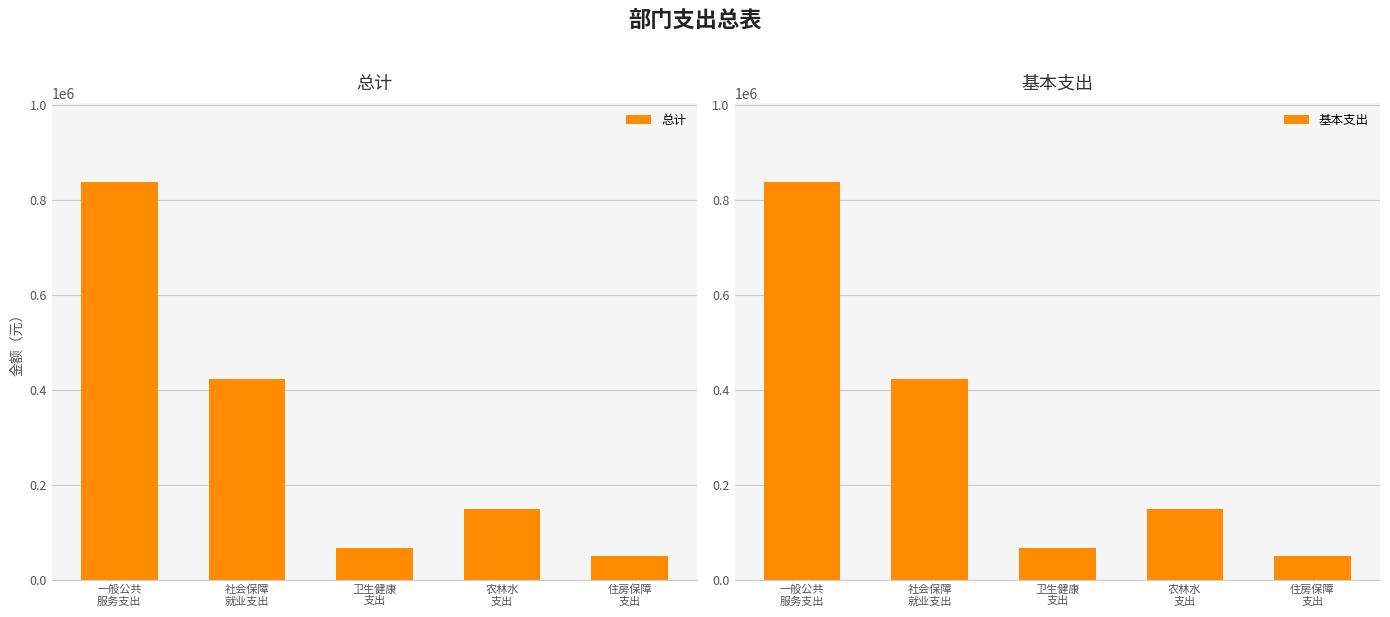

What is the difference between the maximum and minimum values in the 基本支出 series?

786566.3